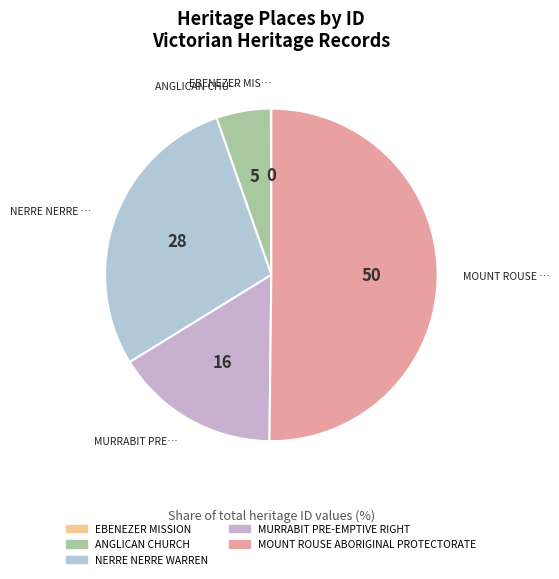

Rank the categories by value from lowest to highest.

EBENEZER MISSION, ANGLICAN CHURCH, MURRABIT PRE-EMPTIVE RIGHT, NERRE NERRE WARREN, MOUNT ROUSE ABORIGINAL PROTECTORATE